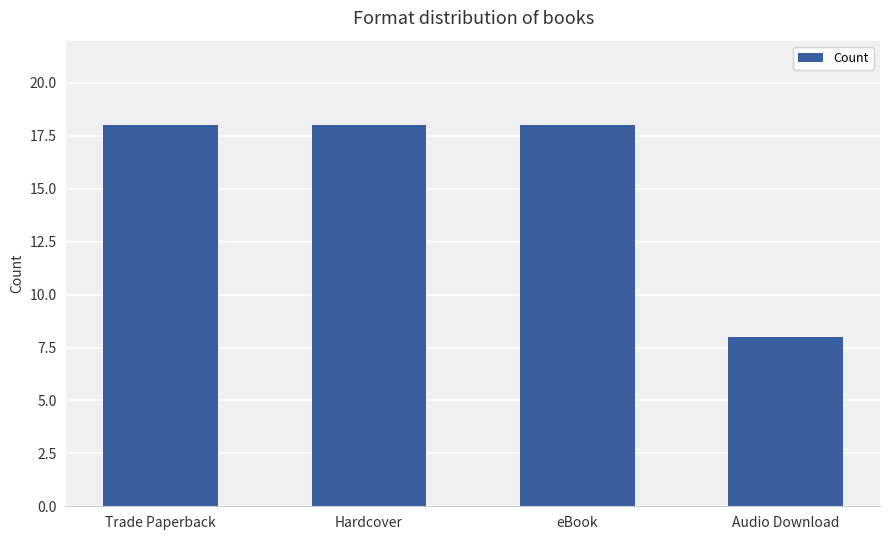

What is the label of the 4th bar from the left?

Audio Download